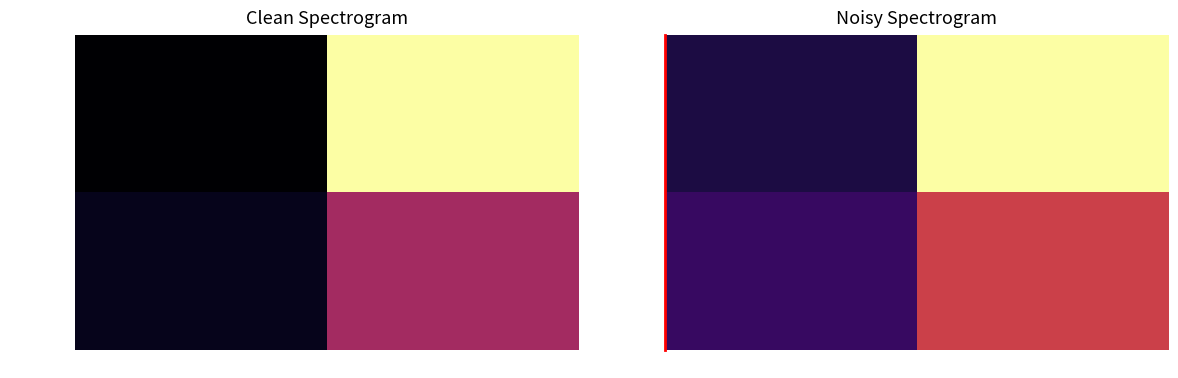

How many data points does each series have?

2